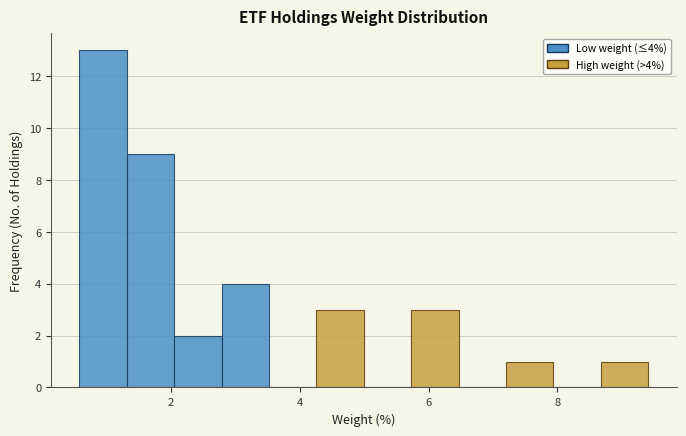

Around what value on the x-axis is the tallest bar? Give the approximate position of its centre, as read against the axis.

1.0